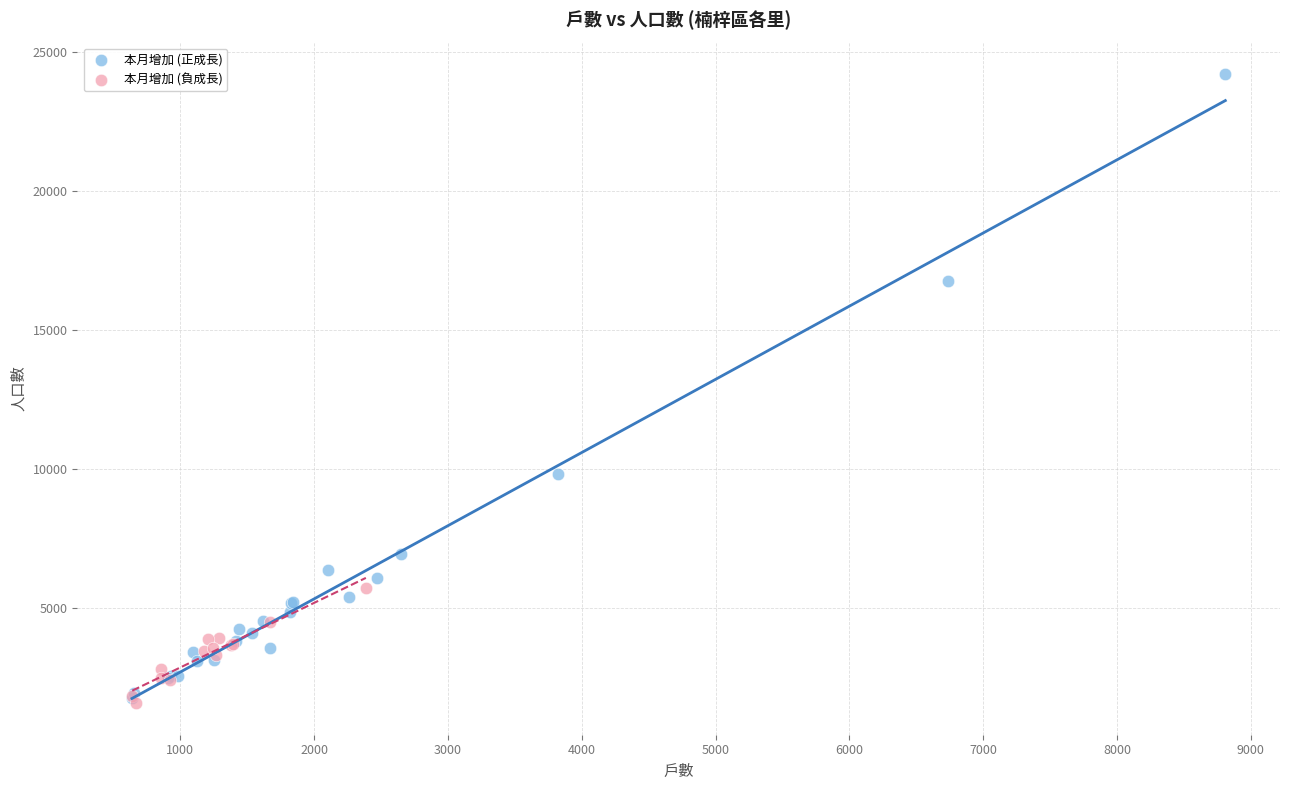

Which series contains the highest Y value?

本月增加 (正成長)